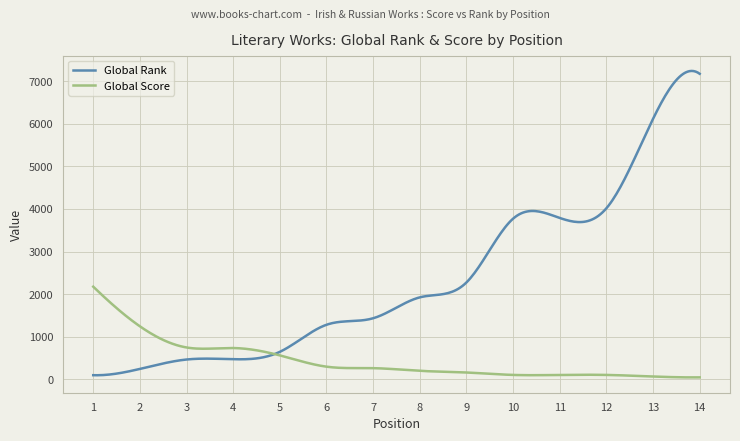

Rank the series by their average value, from highest to lowest.

Global Rank, Global Score